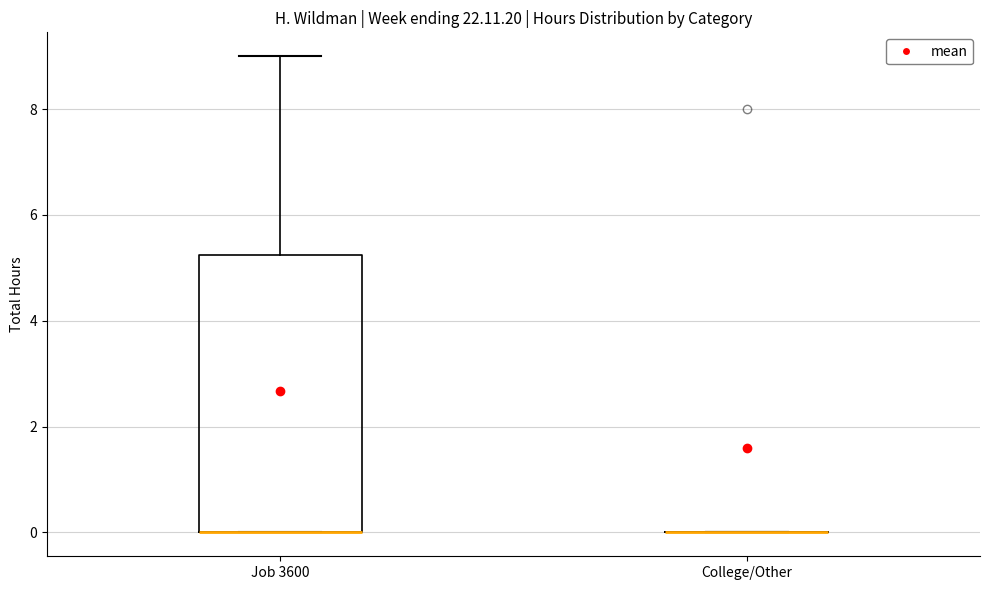

Reading left to right, read every box against the y-axis: the position of its median line, the range the box covers, and the ends of its whiskers. The values are not printed on the chart, so give them approximately, as read against the axis.

Job 3600: median 0.0 (drawn on the box's lower edge), box 0.0 to 5.2, whiskers 0.0 to 9.0
College/Other: box collapsed to a line at 0.0, whiskers 0.0 to 0.0